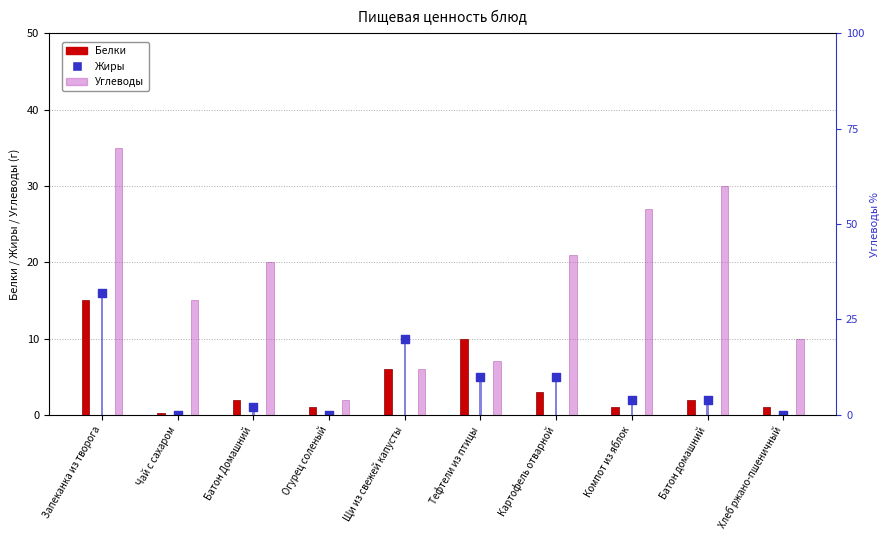

Which series has the largest total across all categories?

Углеводы